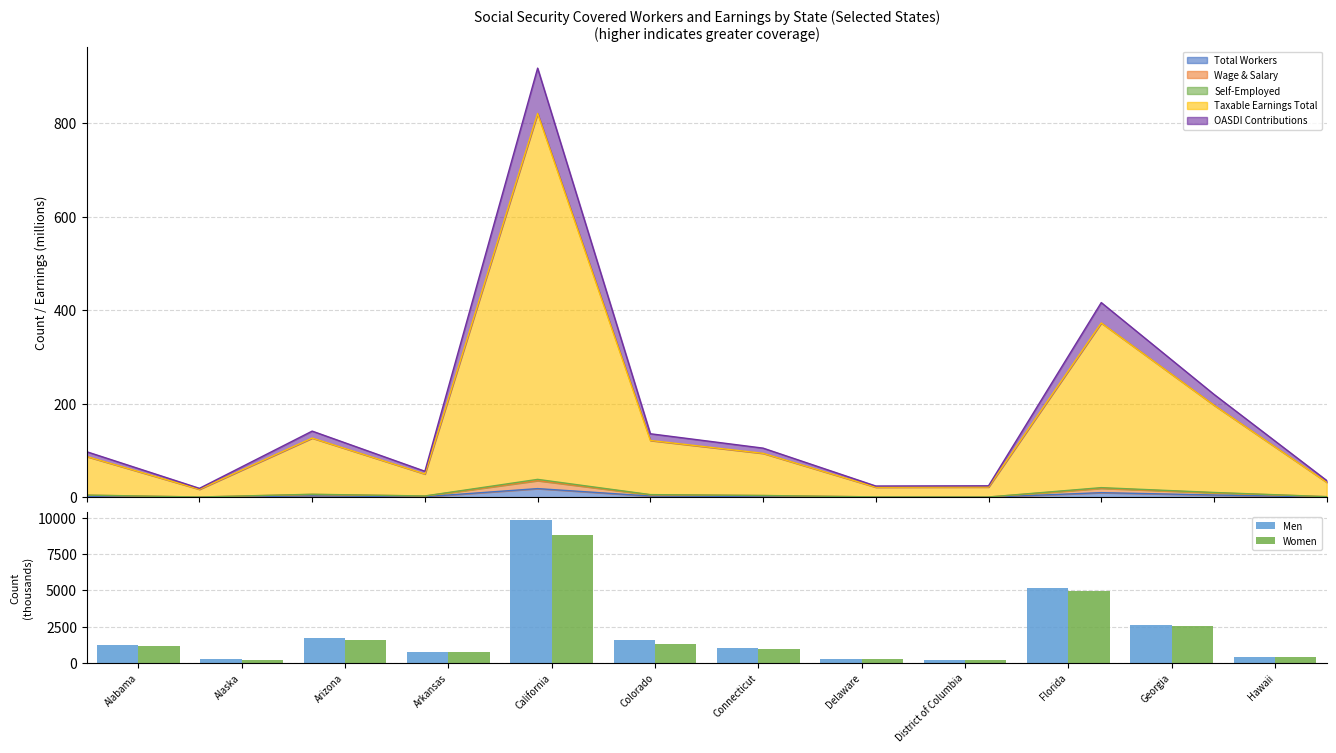

Rank the series at California from lowest to highest value.

Women, Men